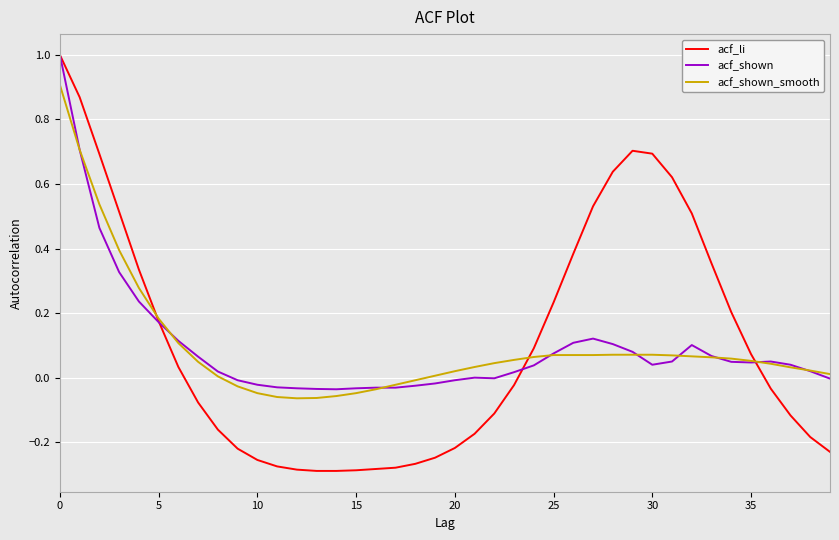

What is the highest value of the acf_shown series?

1.0